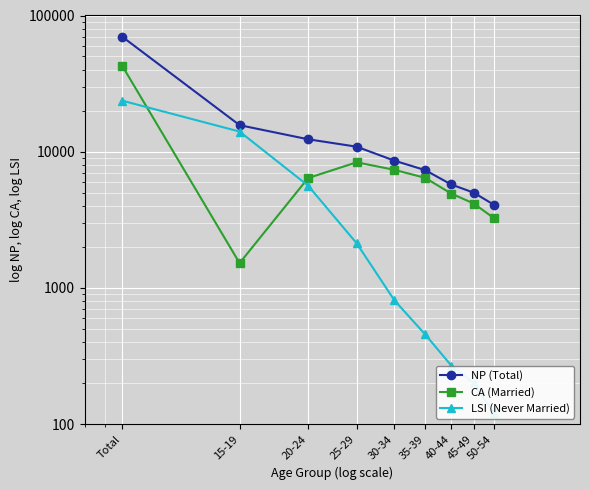

Where does the NP (Total) series first go above 8593?

Total